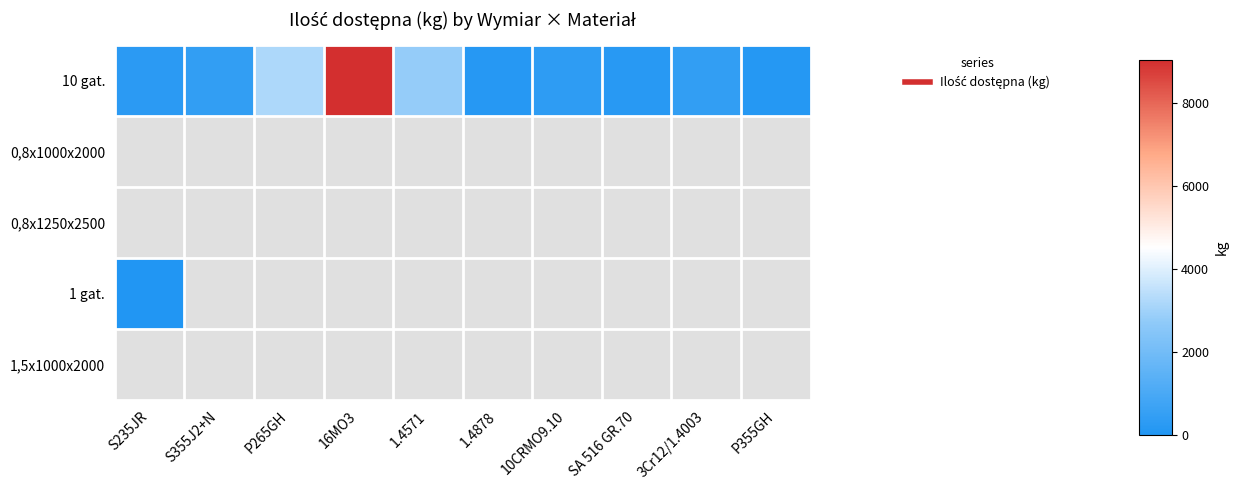

What is the difference between the highest and lowest values at P265GH?

3200.1